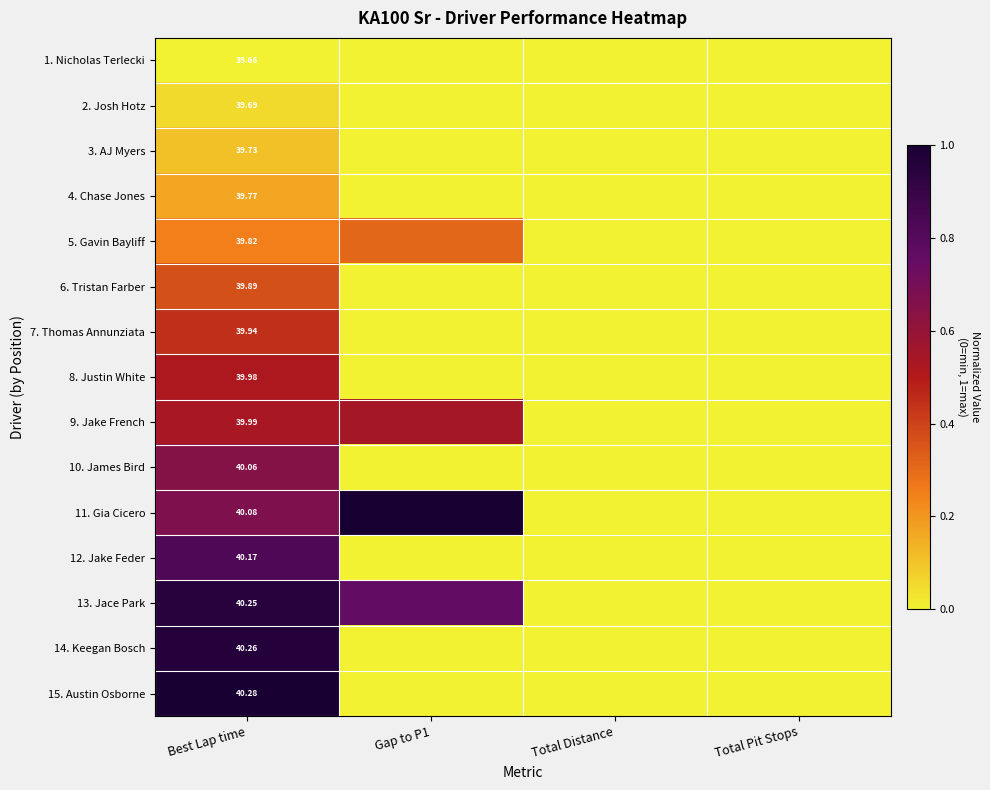

The value of 9. Jake French at Total Pit Stops is 0.0. True or false?

True